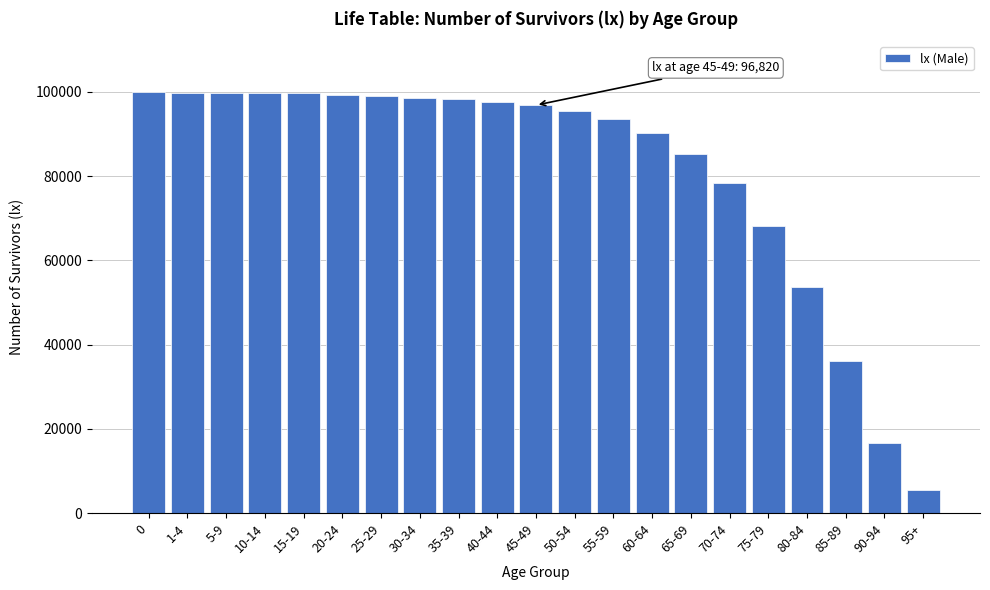

What is the sum of the values at 95+ and 75-79?

73640